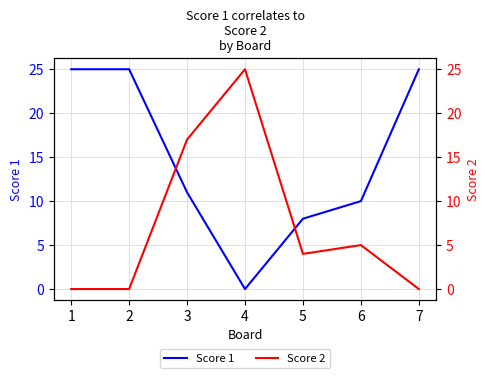

Reading right to left, list all the values displayed in this chart.

Score 1: 7=25	6=10	5=8	4=0	3=11	2=25	1=25
Score 2: 7=0	6=5	5=4	4=25	3=17	2=0	1=0